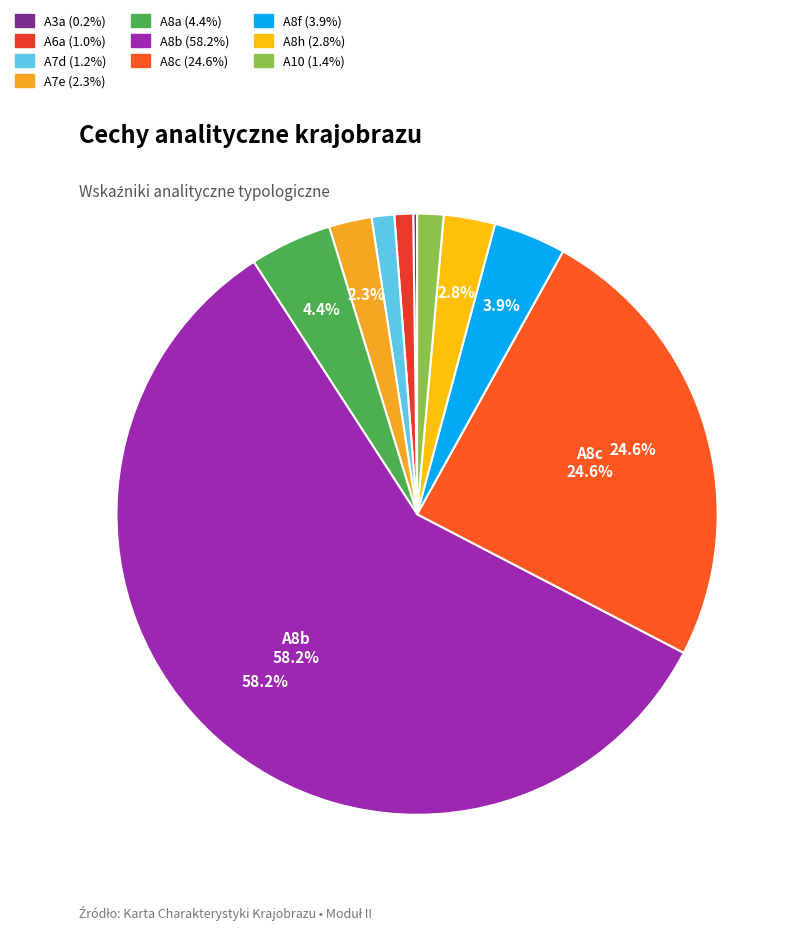

What is the largest slice in the pie chart?

A8b